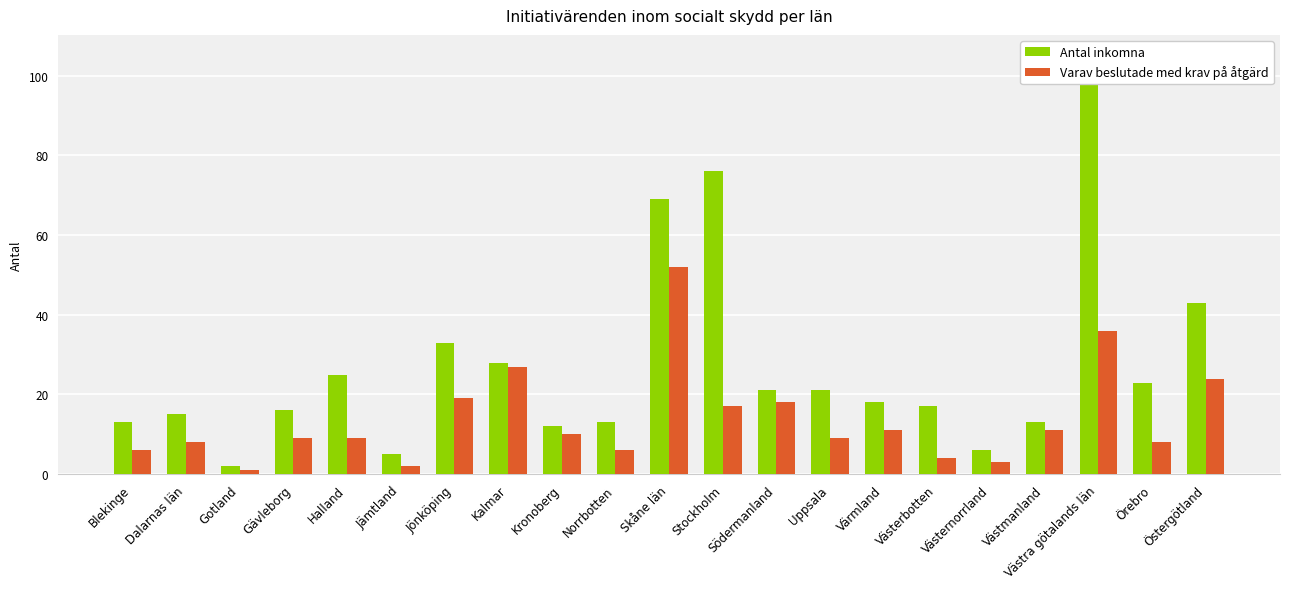

Are the bars grouped side by side (vs. stacked)?

Yes